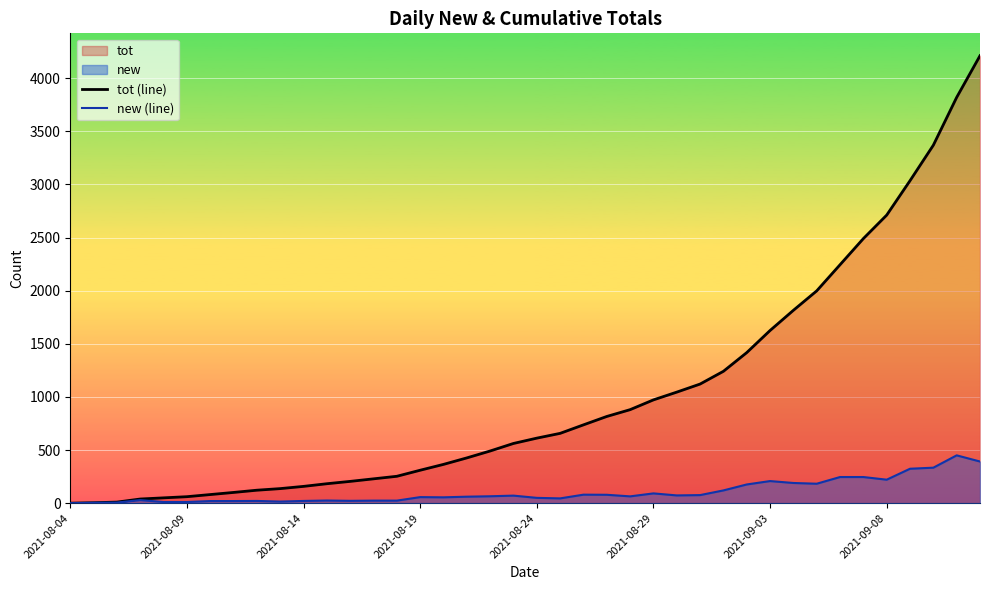

Where does the new (line) series first go above 64?

18